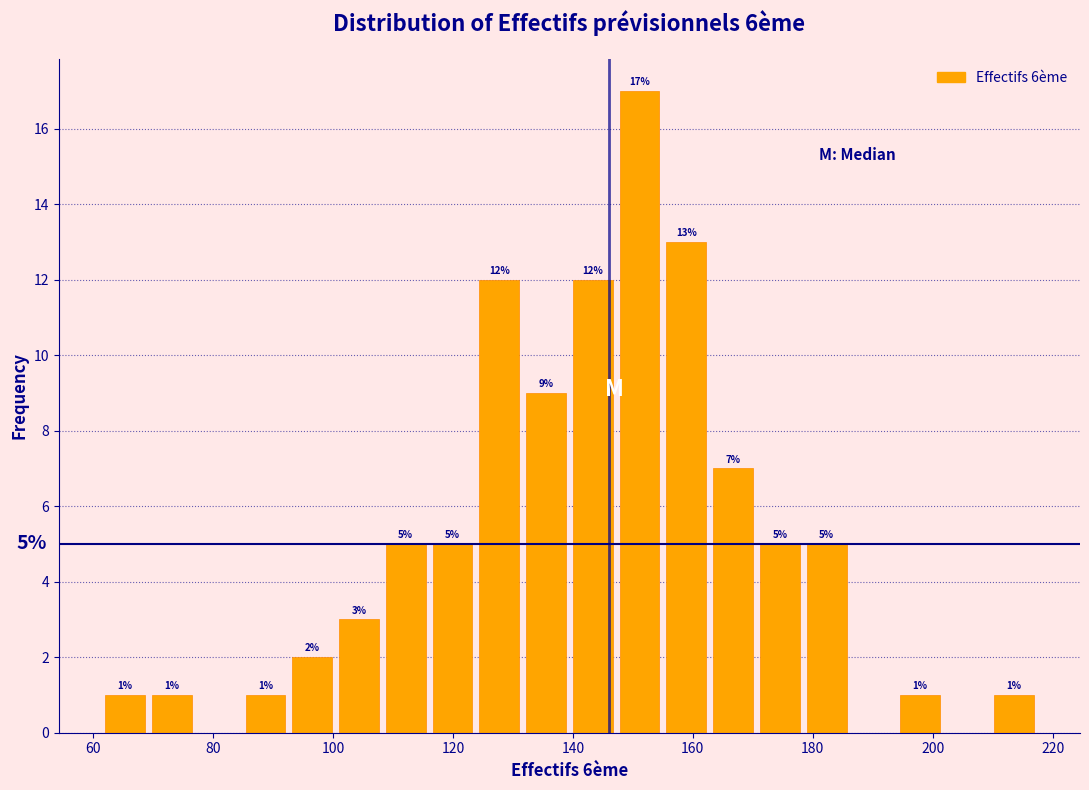

Read against the x-axis, roughly where is the centre of the tallest bar?

152